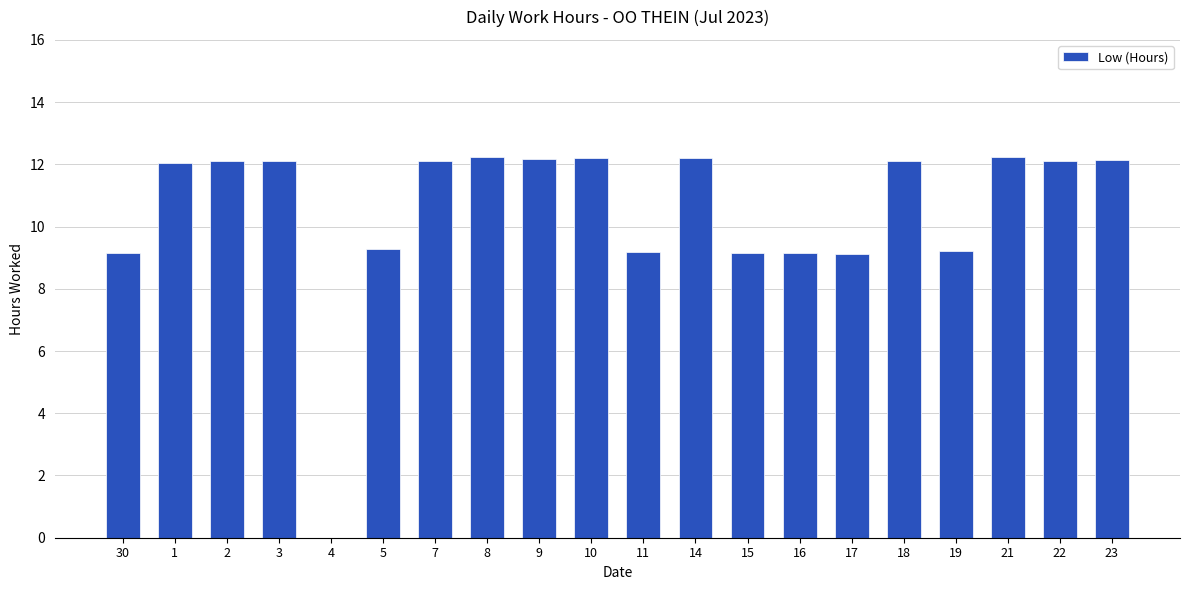

What is the maximum value shown in the chart?

12.2